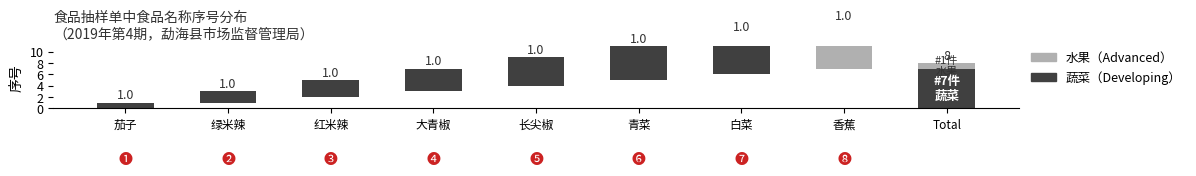

True or false: the data shows 2 at 大青椒.

False